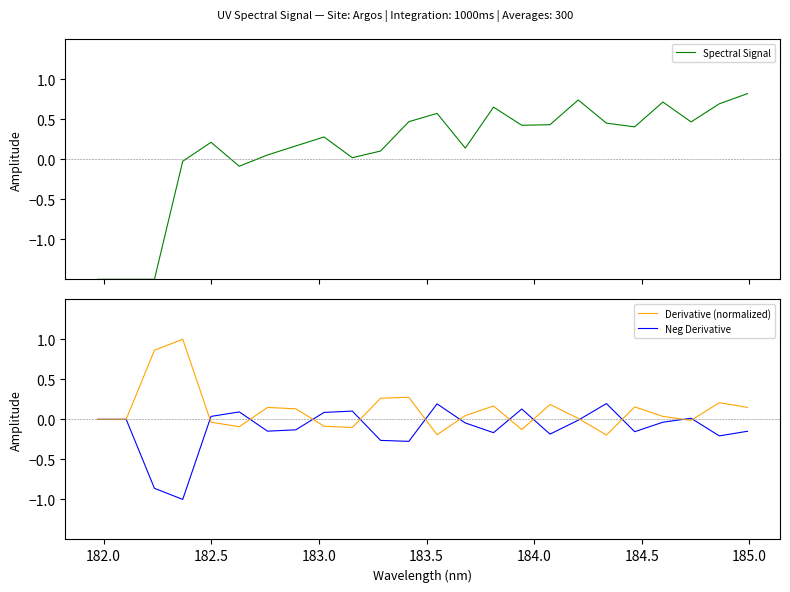

What is the lowest value of the Neg Derivative series?

-1.0